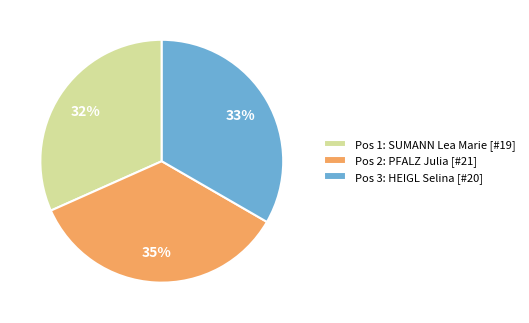

True or false: Pos 1: SUMANN Lea Marie [#19] accounts for 22% of the total.

False